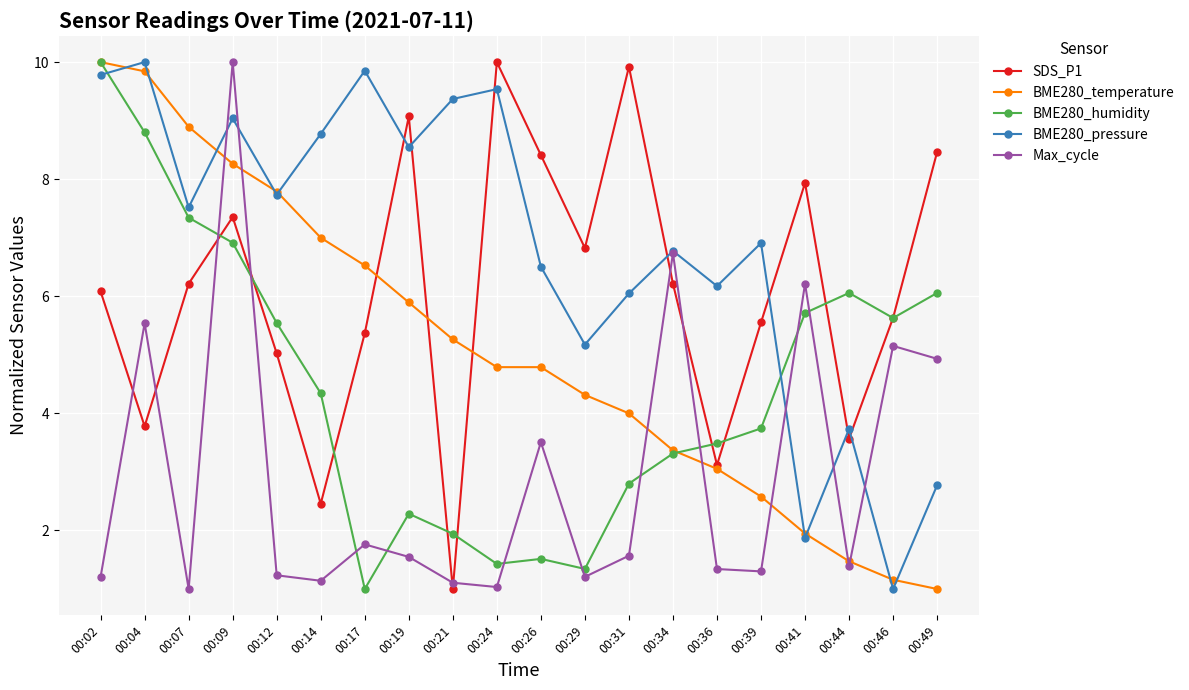

True or false: BME280_humidity has a value of 2.0 at 00:04.

False